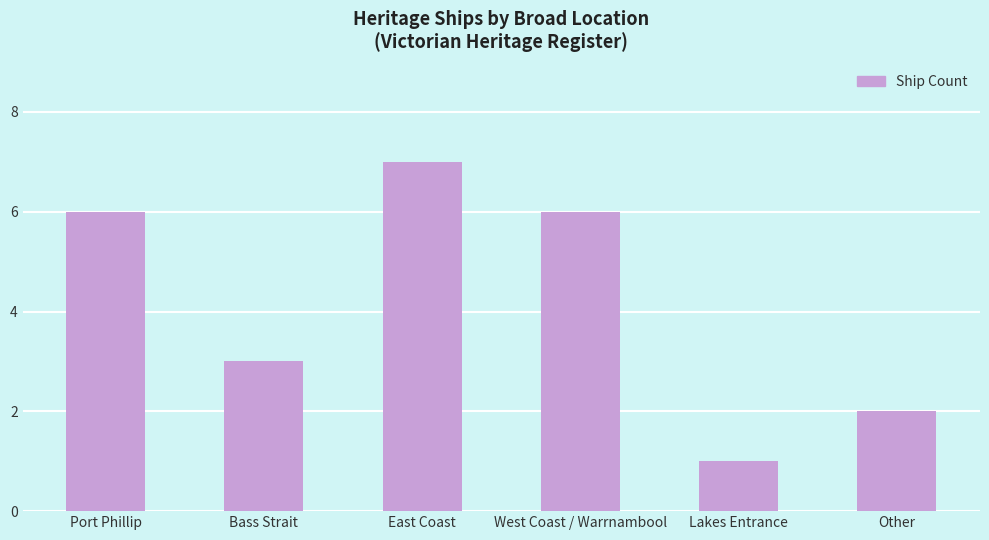

What is the average value?

4